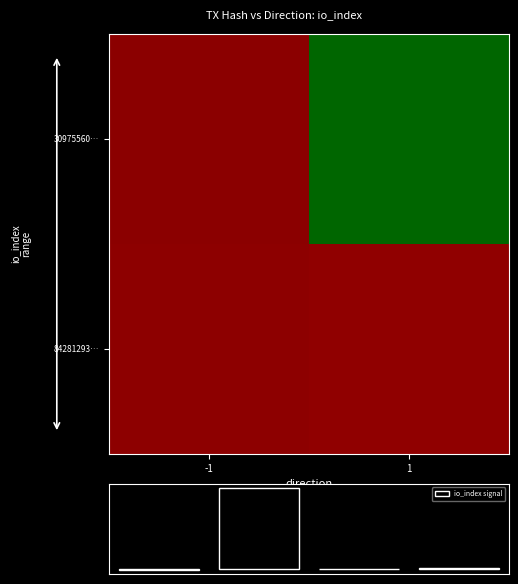

Reading left to right, transcribe all the data shown in this chart.

30975560da58c765085102d613daddaff357723: -1	166
84281293e5a98b7ff5225de90c34eba857dd34b: 1	3